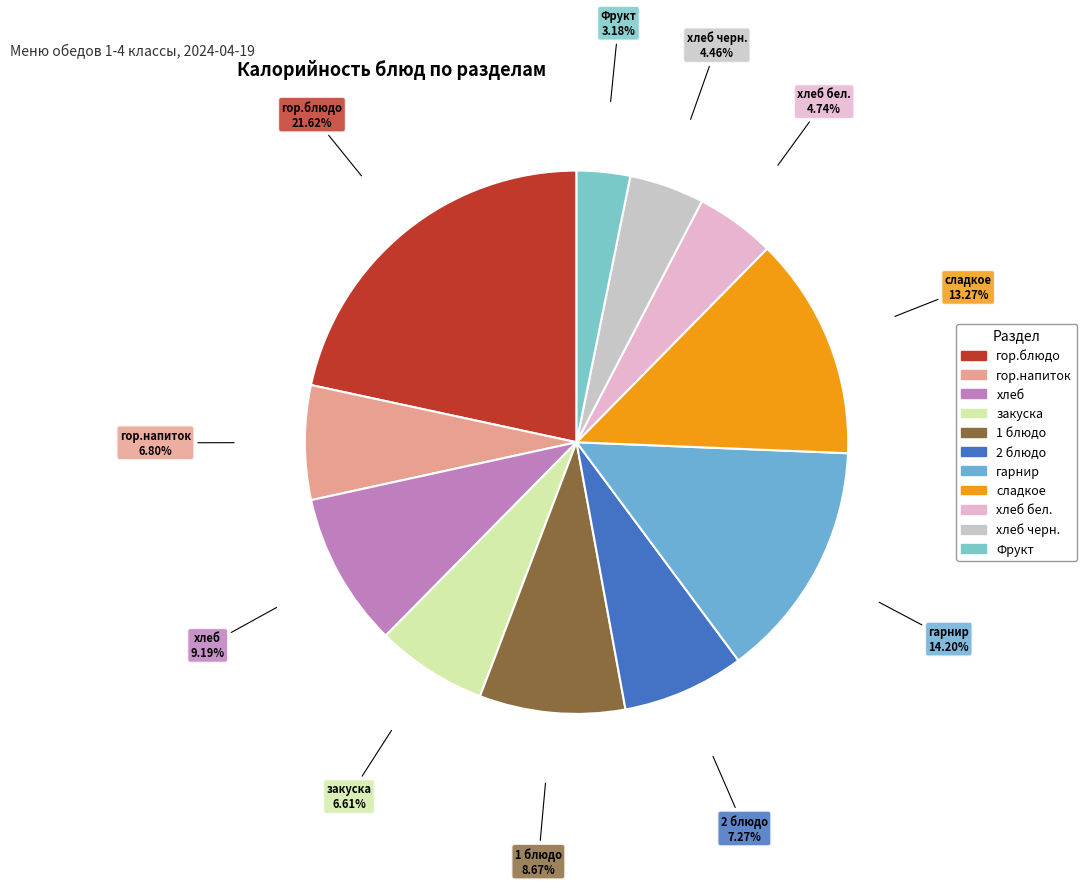

Does any single category account for the majority?

No